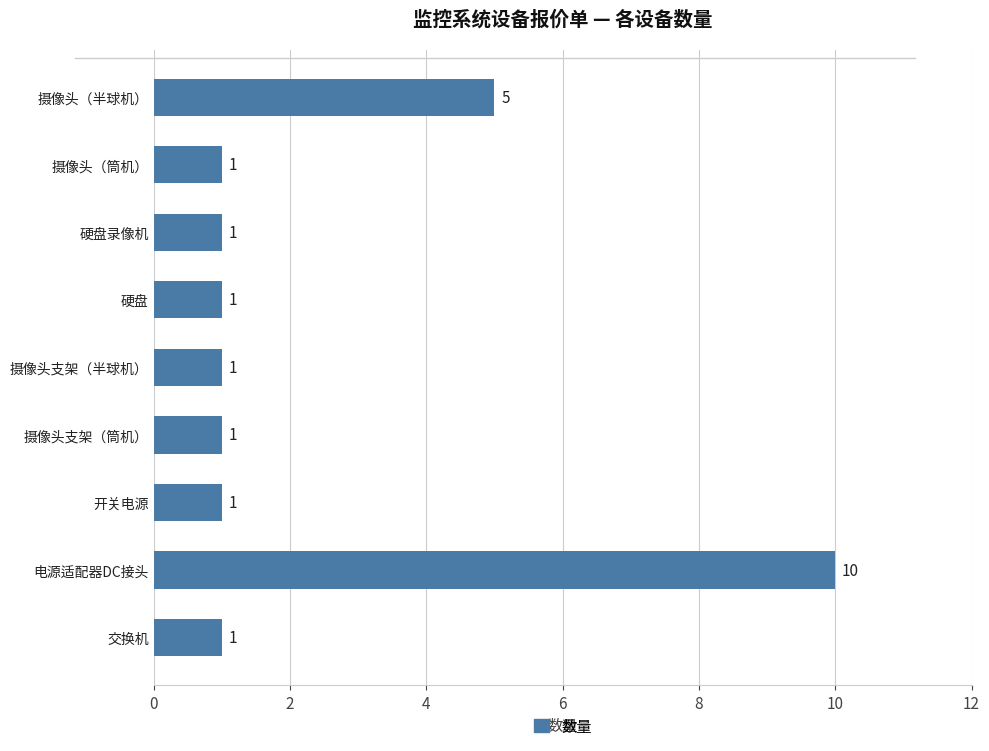

What is the difference between the maximum and second lowest values?

9